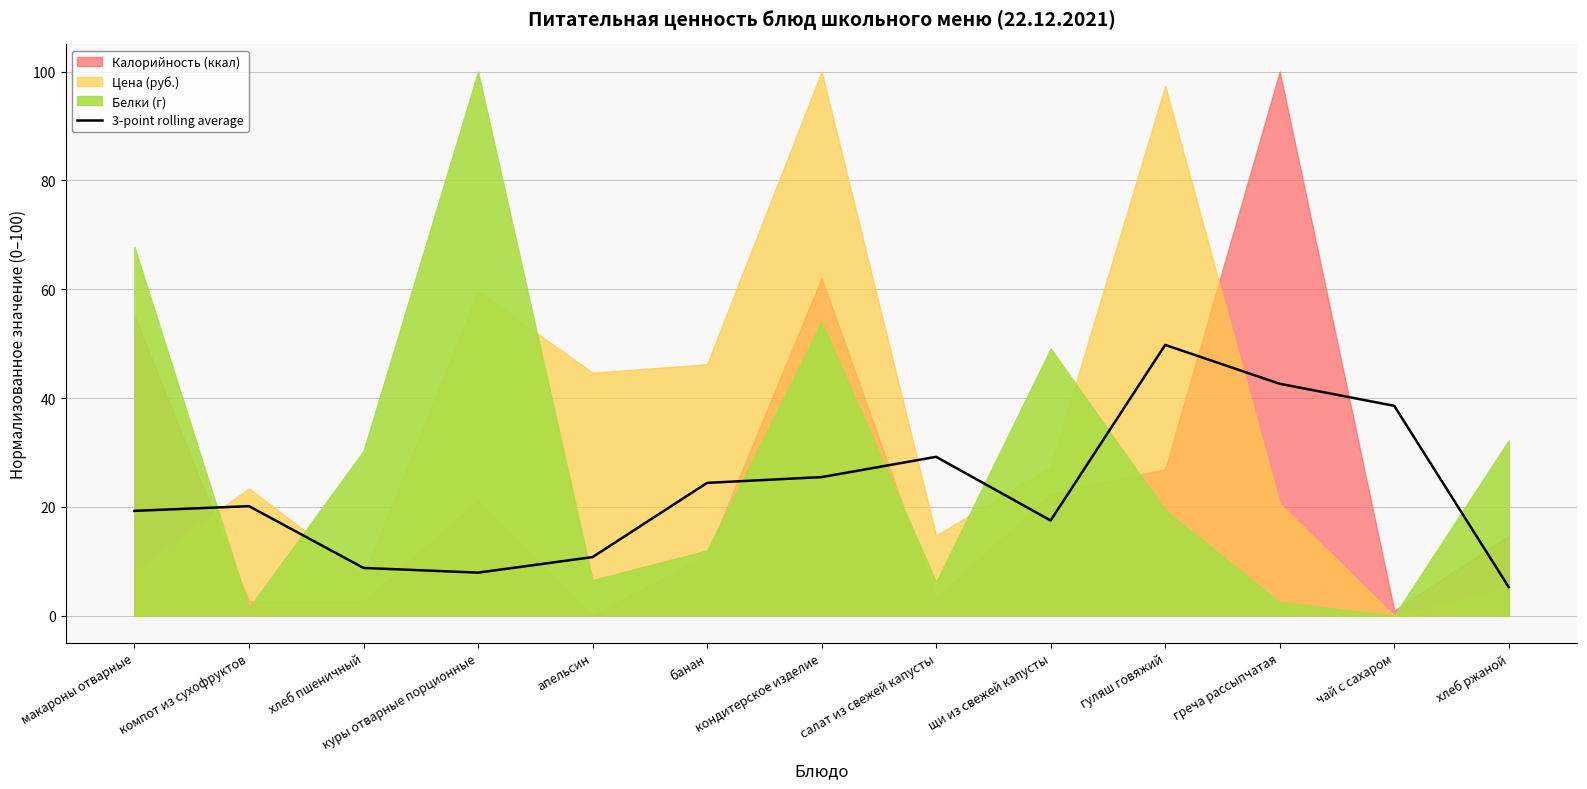

What is the change in value from хлеб пшеничный to хлеб ржаной?

-3.5